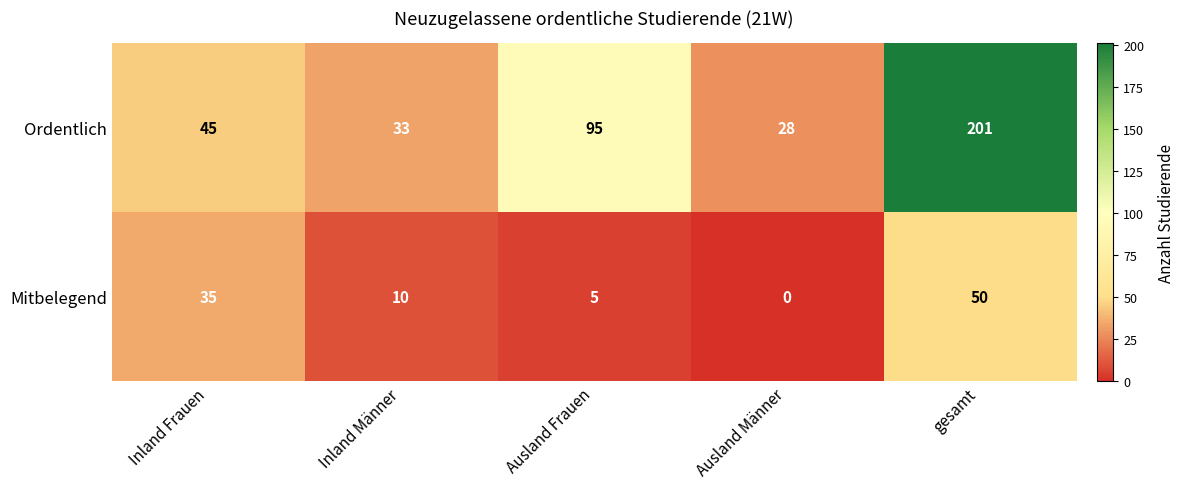

List the series in order of their overall mean, lowest first.

Mitbelegend, Ordentlich